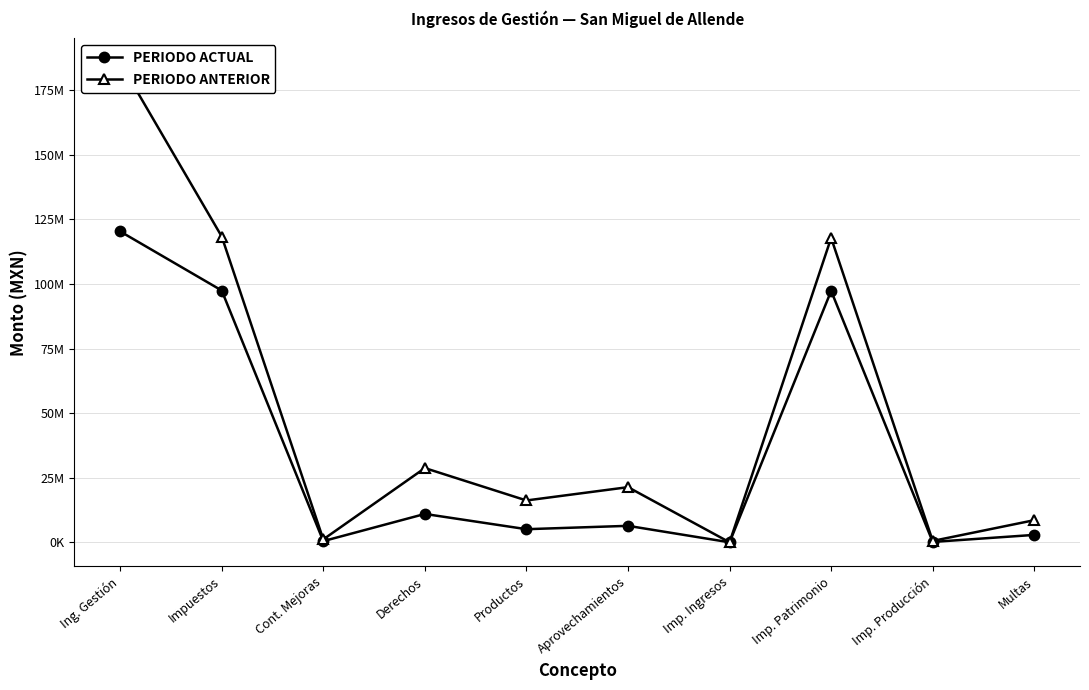

What is the total value across all series at Multas?

11437186.2